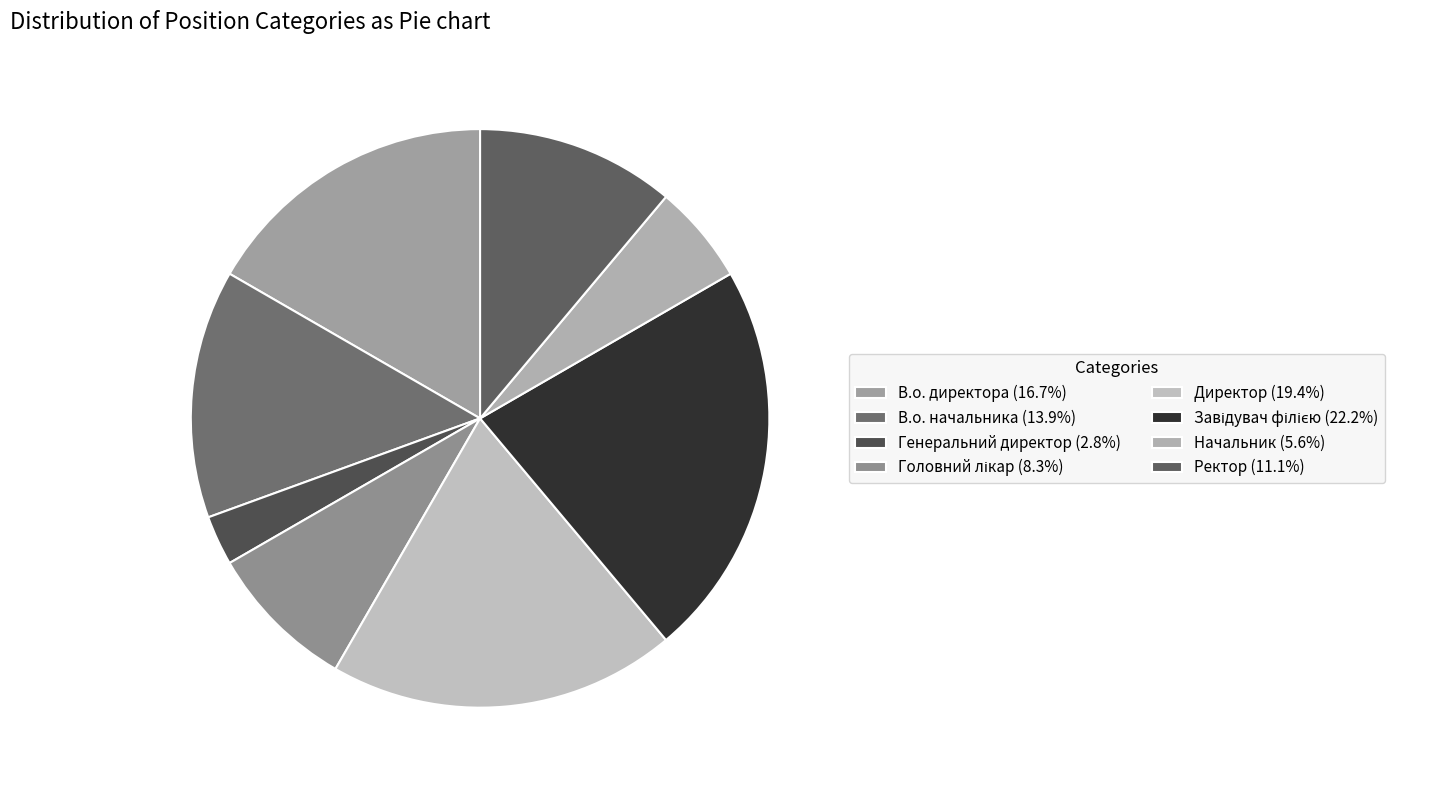

What percentage is the В.о. директора slice, to the nearest percent?

17%